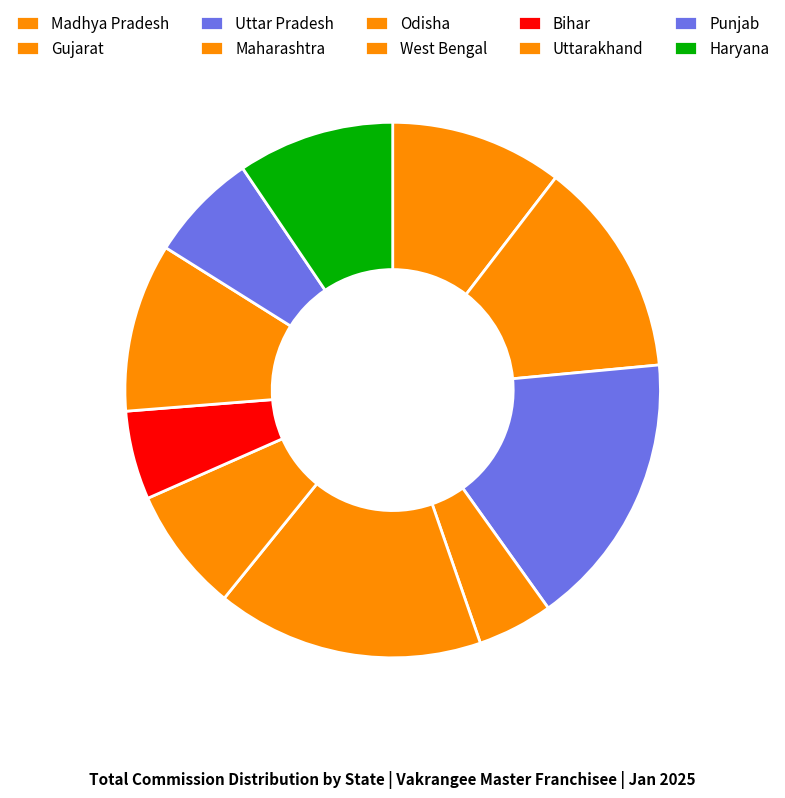

Is there a majority slice in this chart?

No